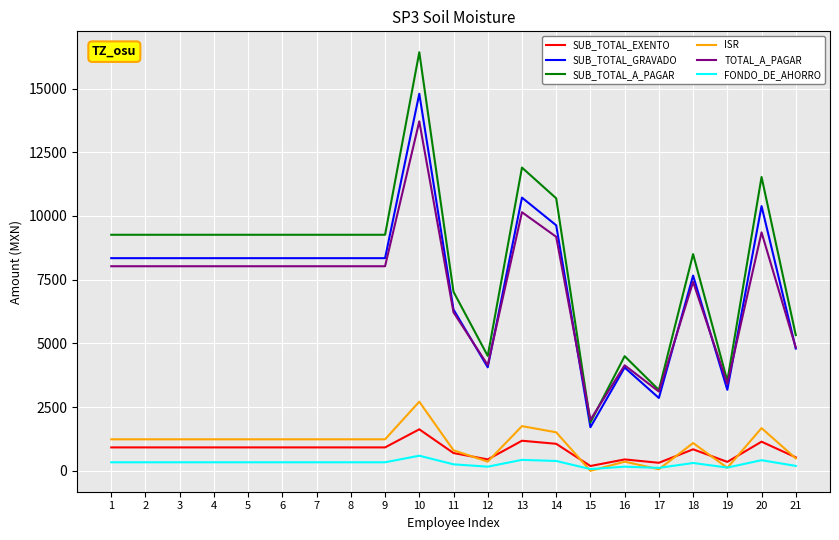

Does the chart display data point markers on the line(s)?

No